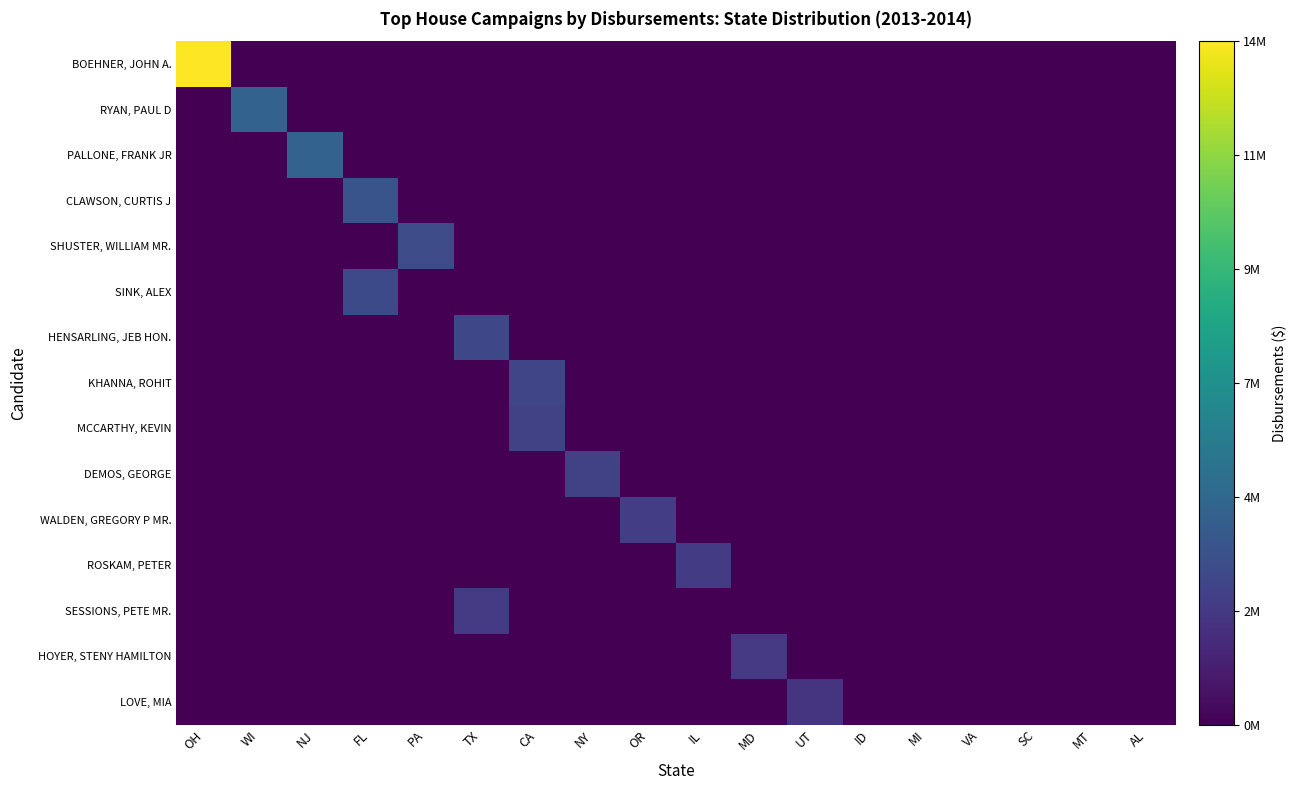

Between MD and MT, which is larger?

MD